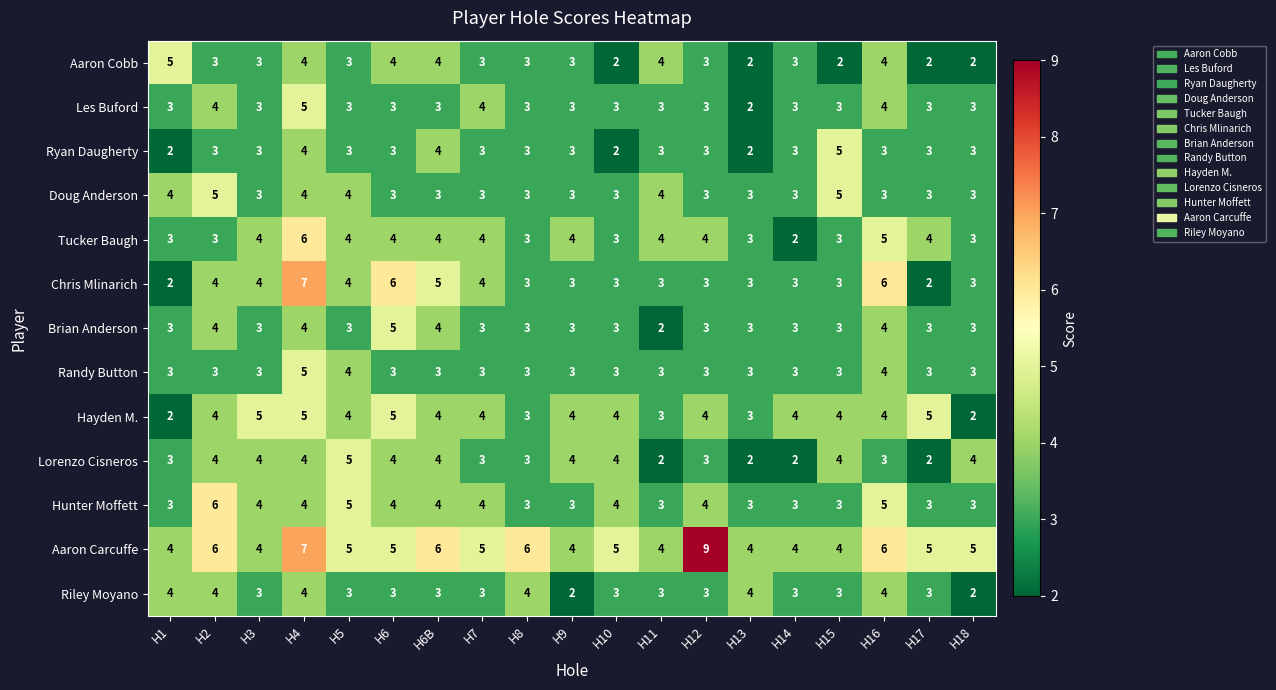

What is the difference between the maximum and minimum values in the Tucker Baugh series?

4